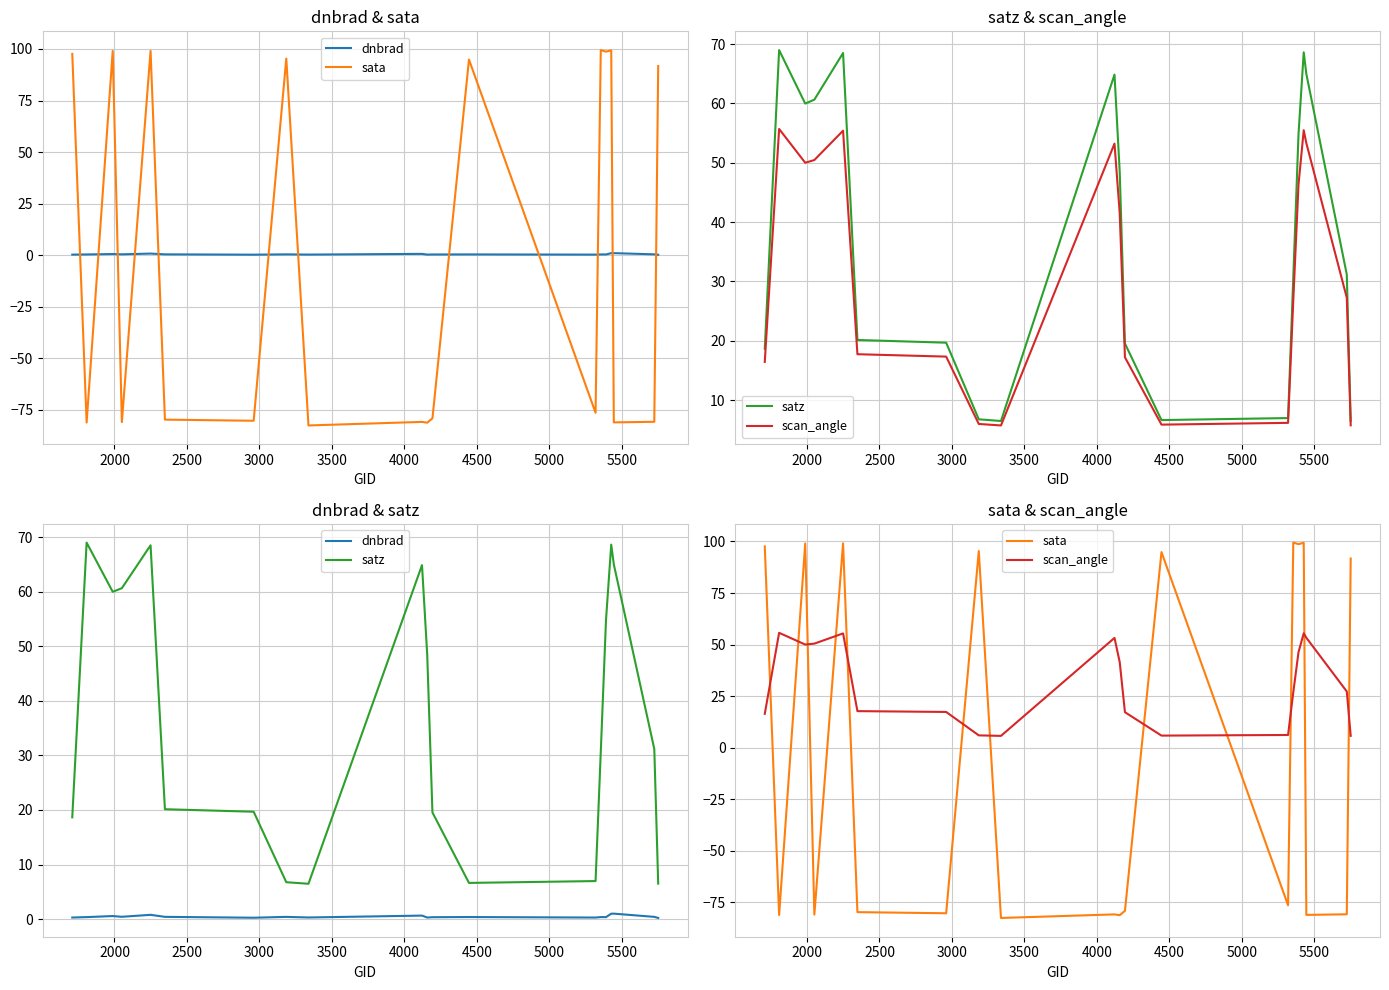

How many series are shown in this chart?

4